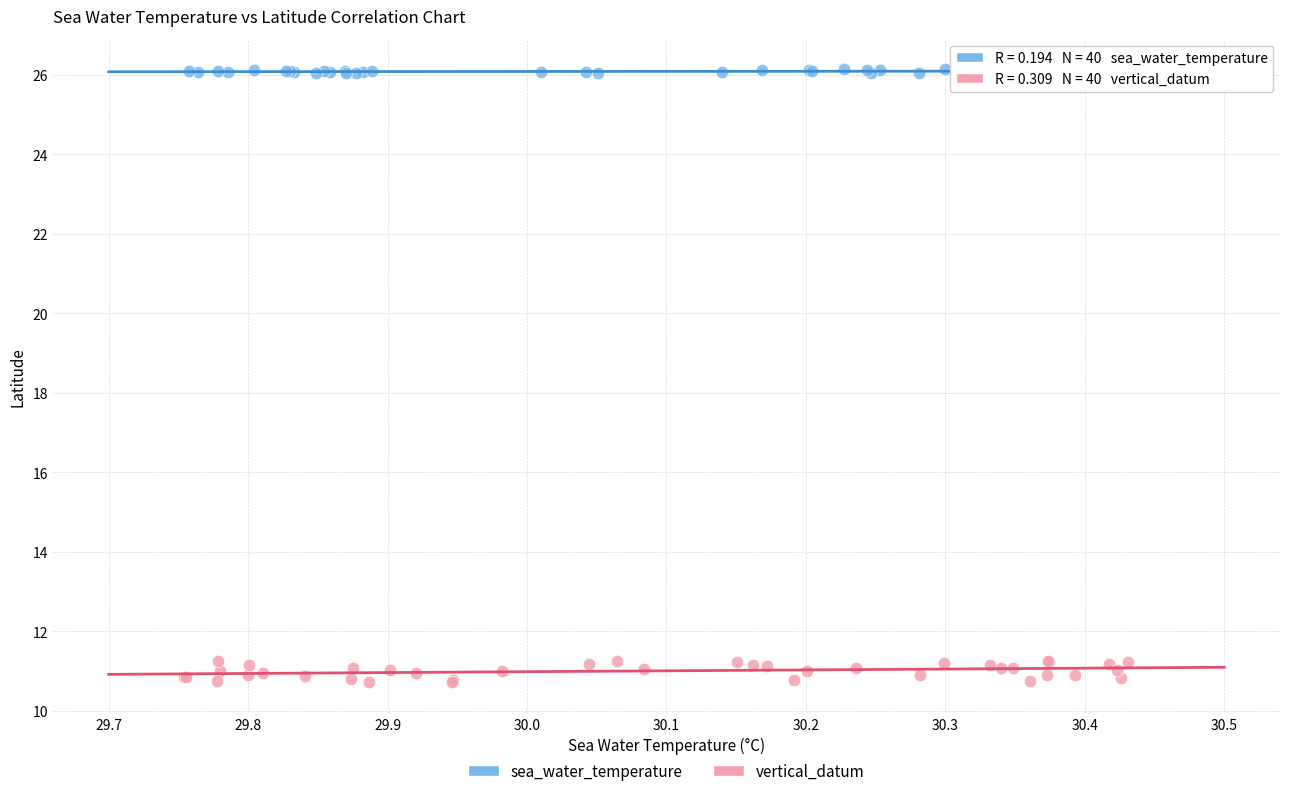

Which series contains the lowest Y value?

vertical_datum